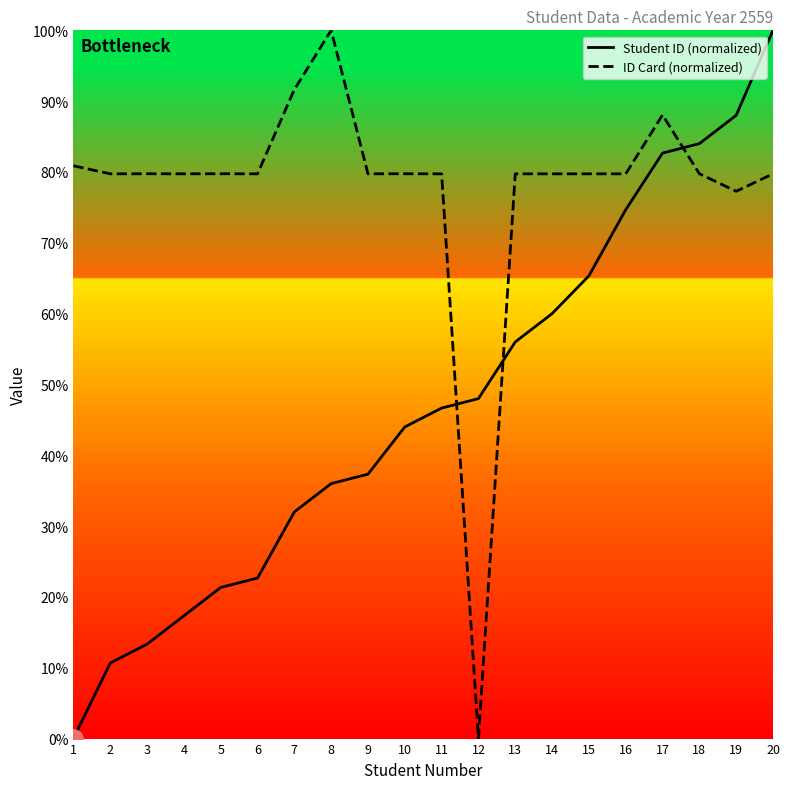

Where is ID Card (normalized) nearest to the value 50?

19